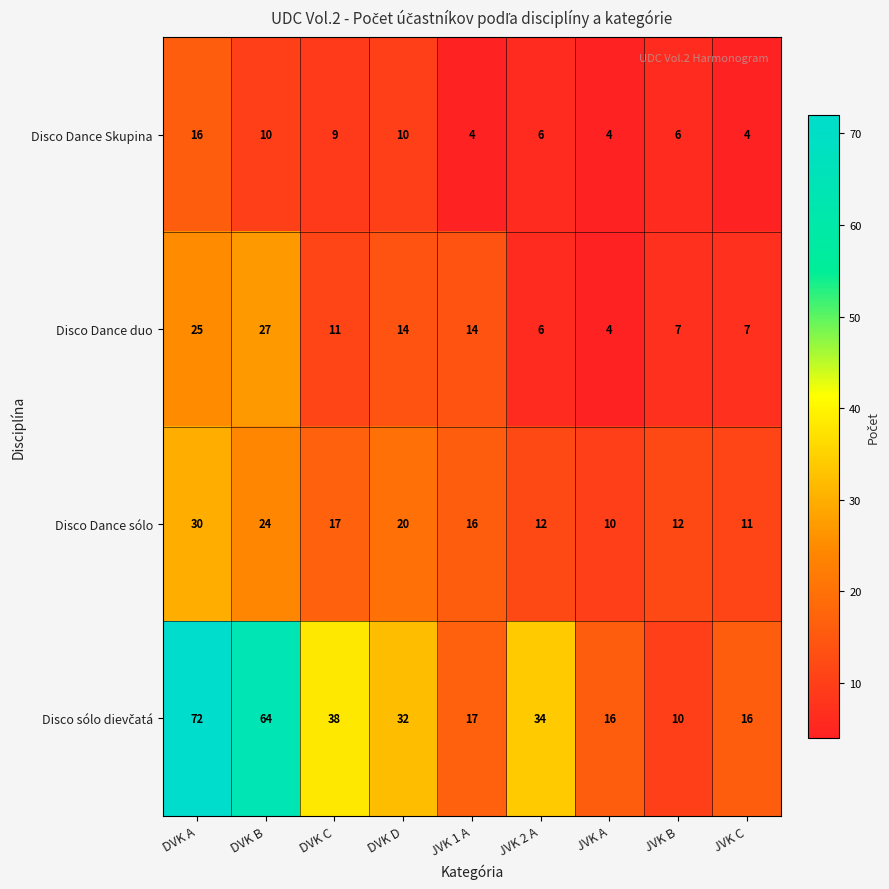

Is it true that Disco Dance Skupina equals 4 at JVK A?

True